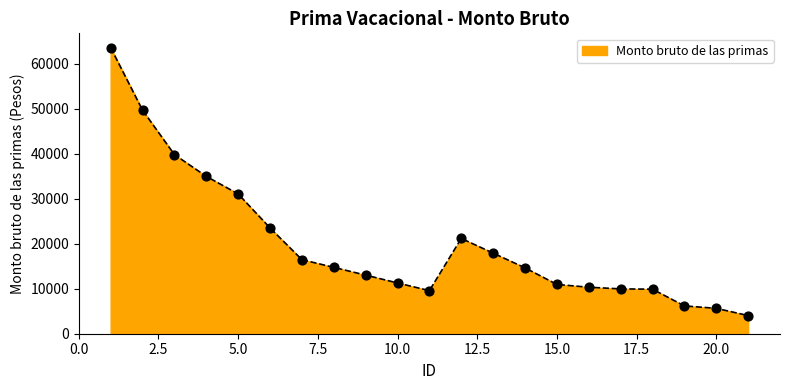

What is the minimum value shown in the chart?

4034.1